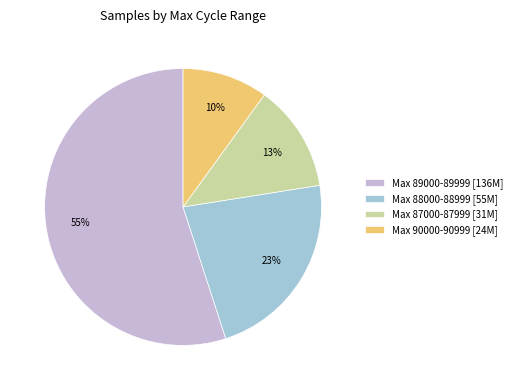

Rank the categories by value from lowest to highest.

Max 90000-90999 [24M], Max 87000-87999 [31M], Max 88000-88999 [55M], Max 89000-89999 [136M]